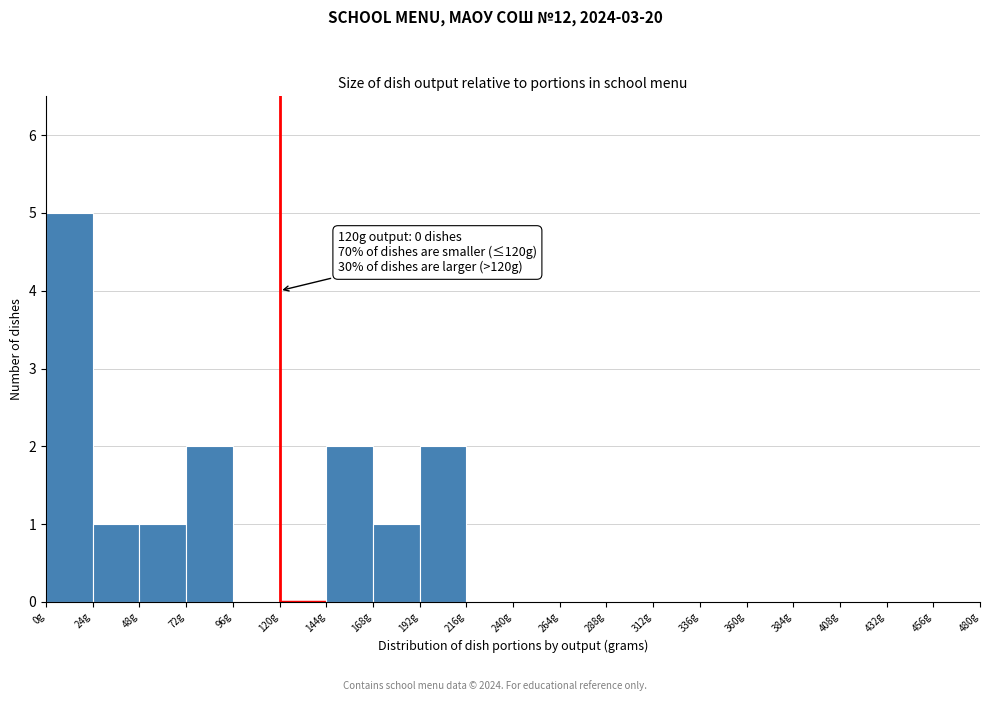

Over which range of the x-axis is the bar tallest?

0 to 24